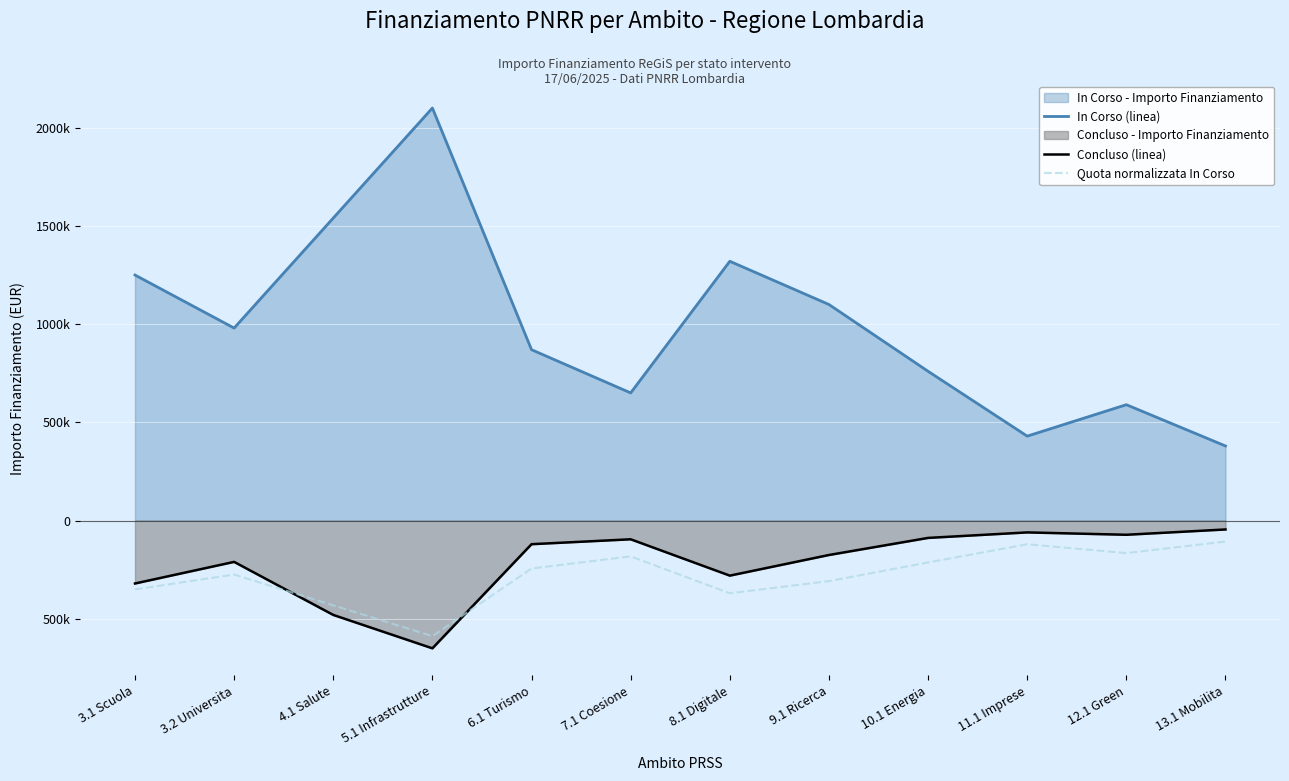

Does the chart display data point markers on the line(s)?

No